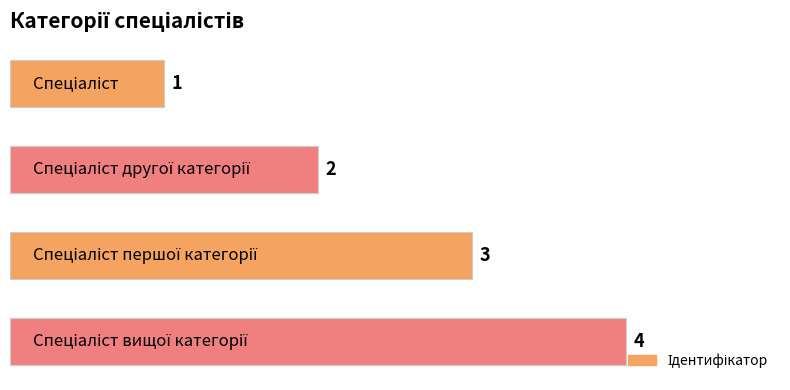

What is the sum of all values?

10